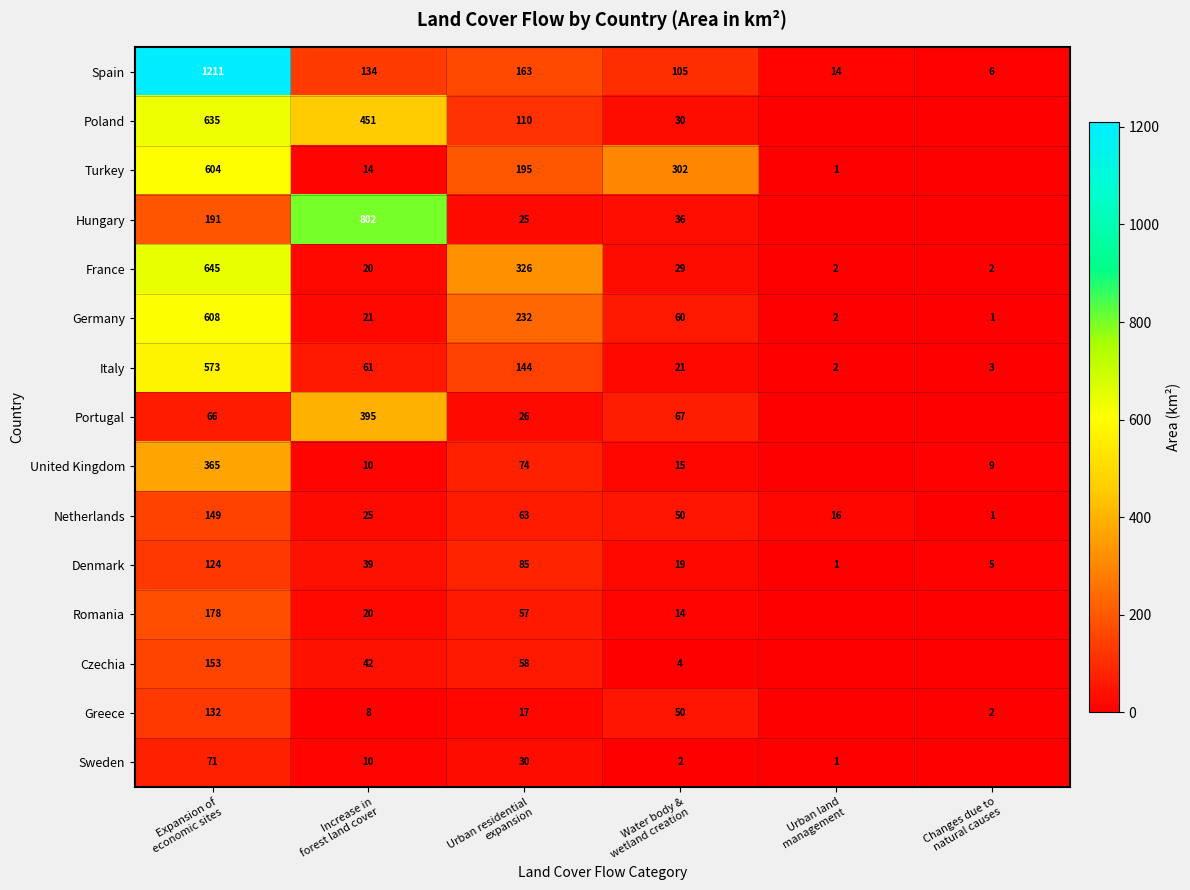

What is the average value of the France series?

171